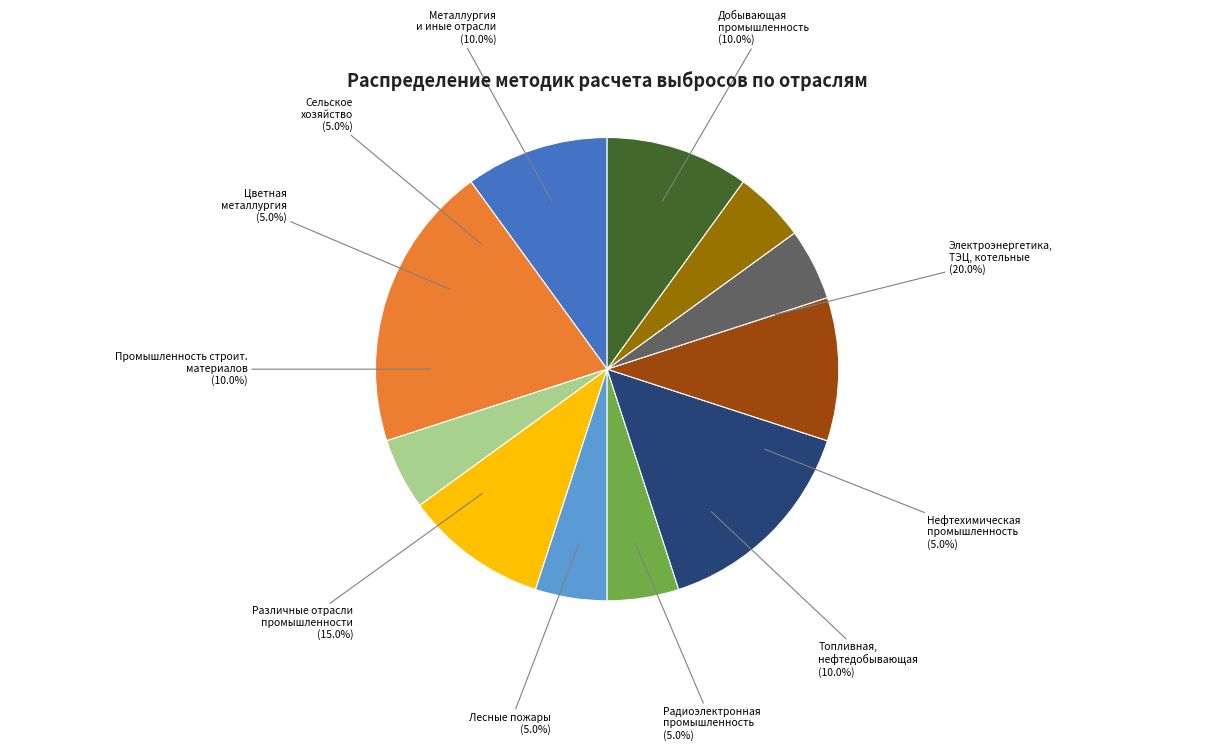

What percentage is the Лесные пожары slice, to the nearest percent?

5%